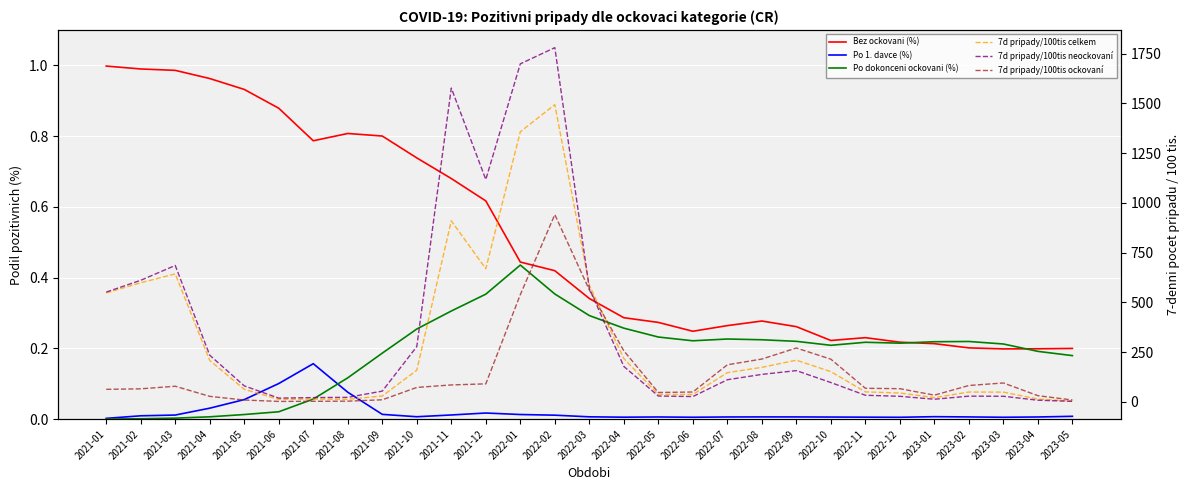

At which label is Po dokonceni ockovani (%) closest to 0?

2021-01